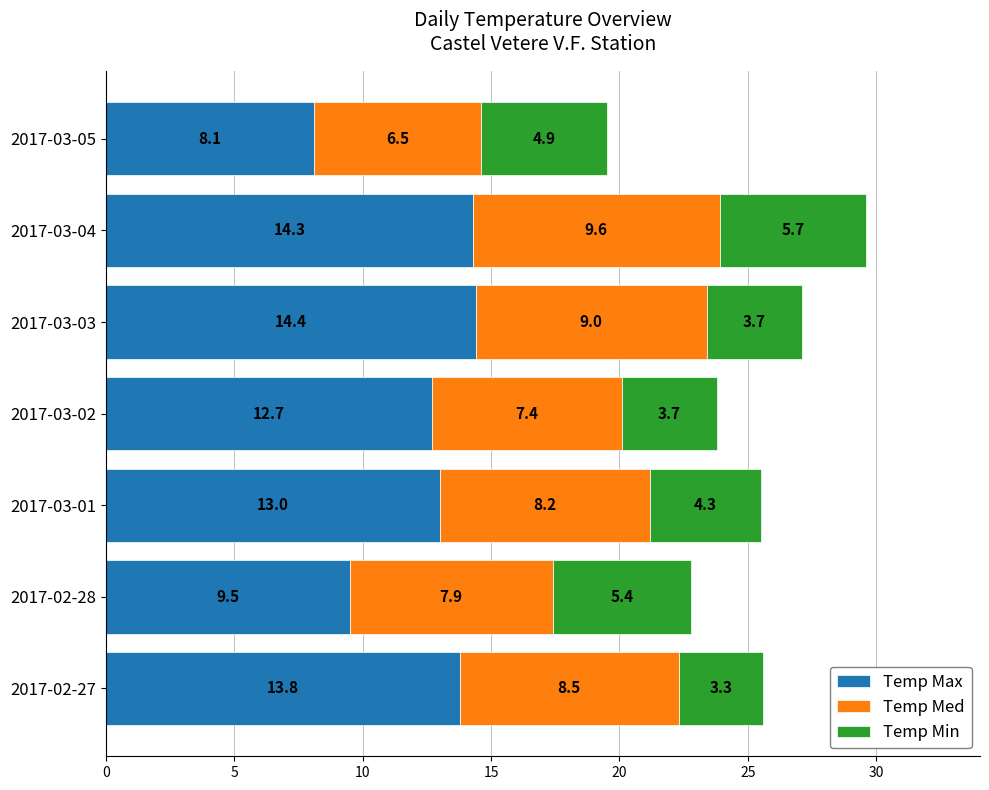

At which category is the sum across all series the highest?

2017-03-04